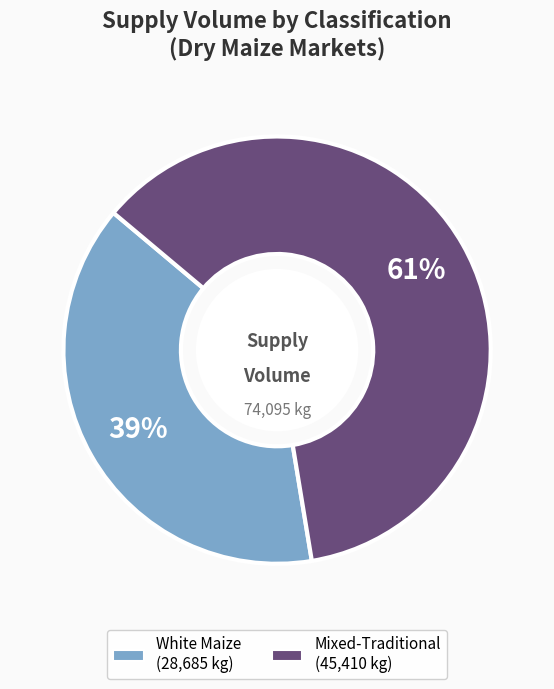

How many slices are in this pie chart?

2